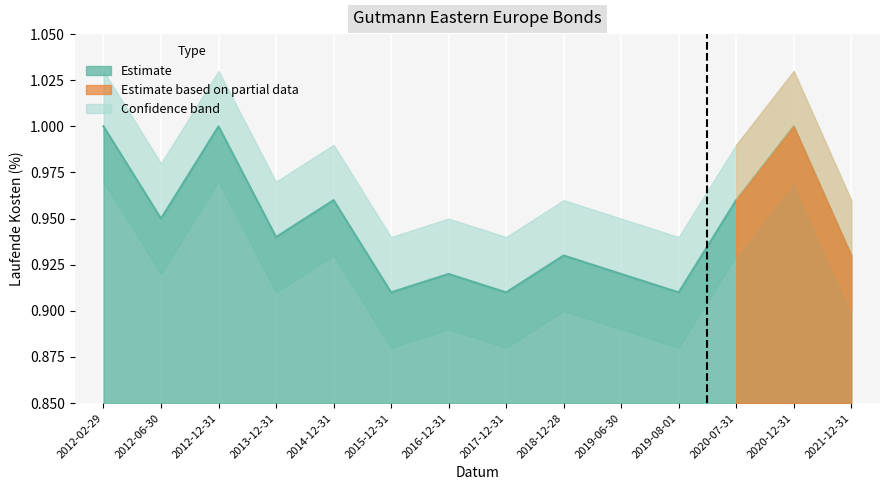

Reading left to right, list all the values displayed in this chart.

1.0	0.9	1.0	0.9	1.0	0.9	0.9	0.9	0.9	0.9	0.9	1.0	1.0	0.9